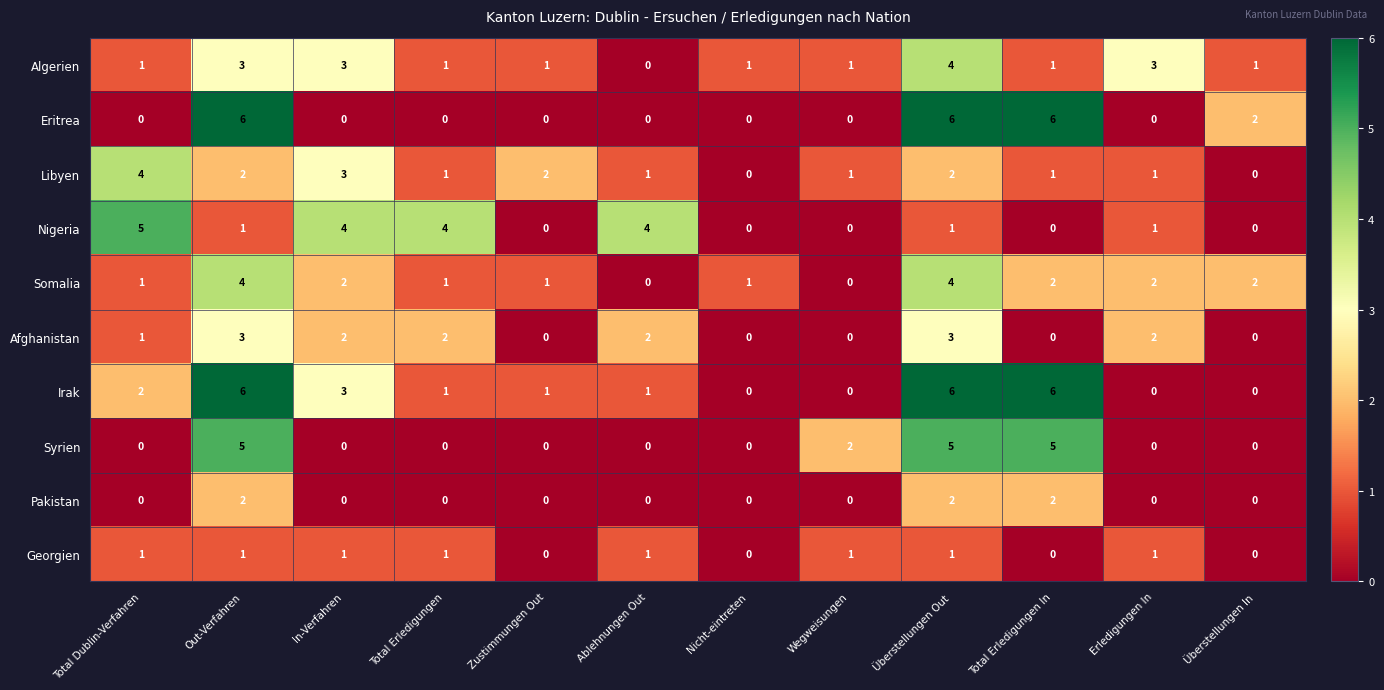

At which label does Algerien reach its minimum?

Ablehnungen Out